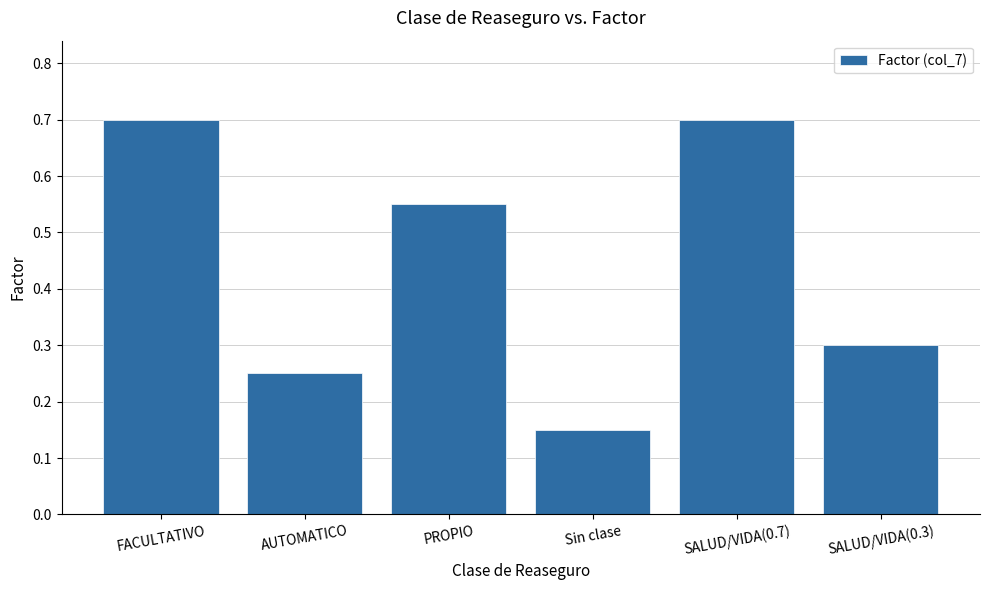

How many data points does each series have?

6